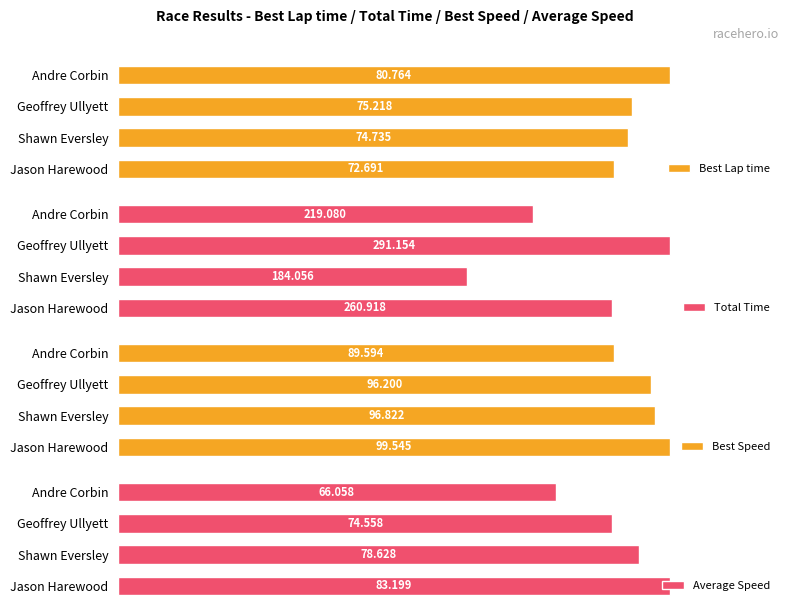

At which label does Best Speed reach its peak?

Jason Harewood